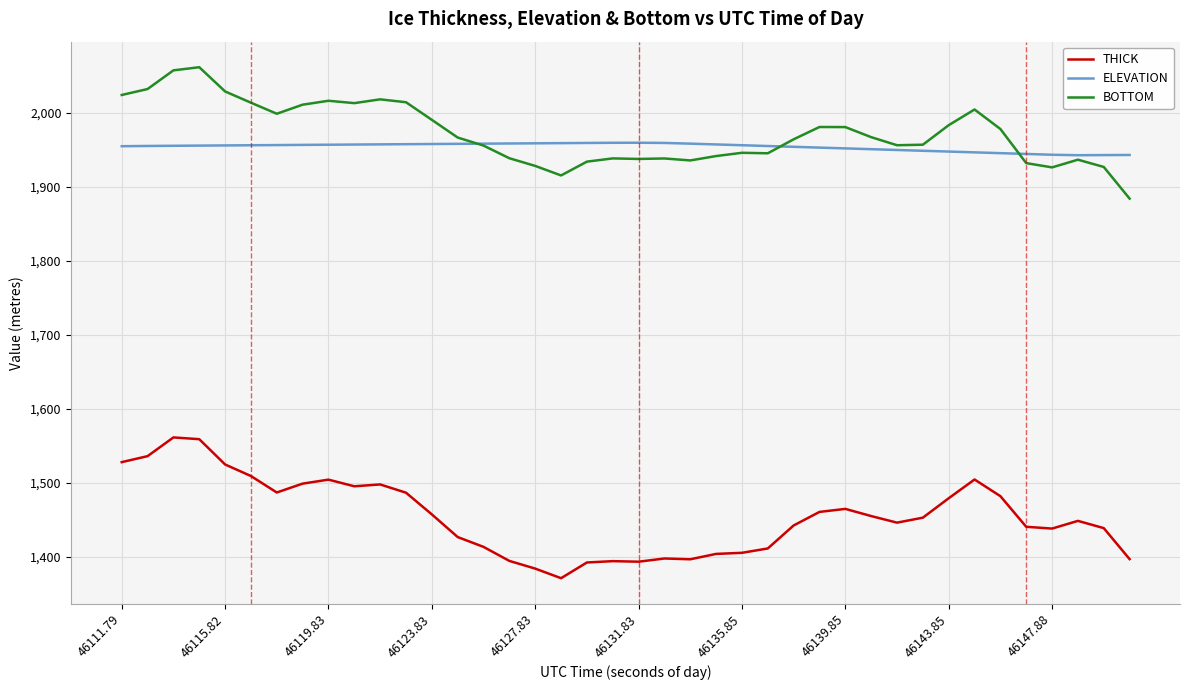

What is the difference between the maximum and minimum values in the THICK series?

190.1